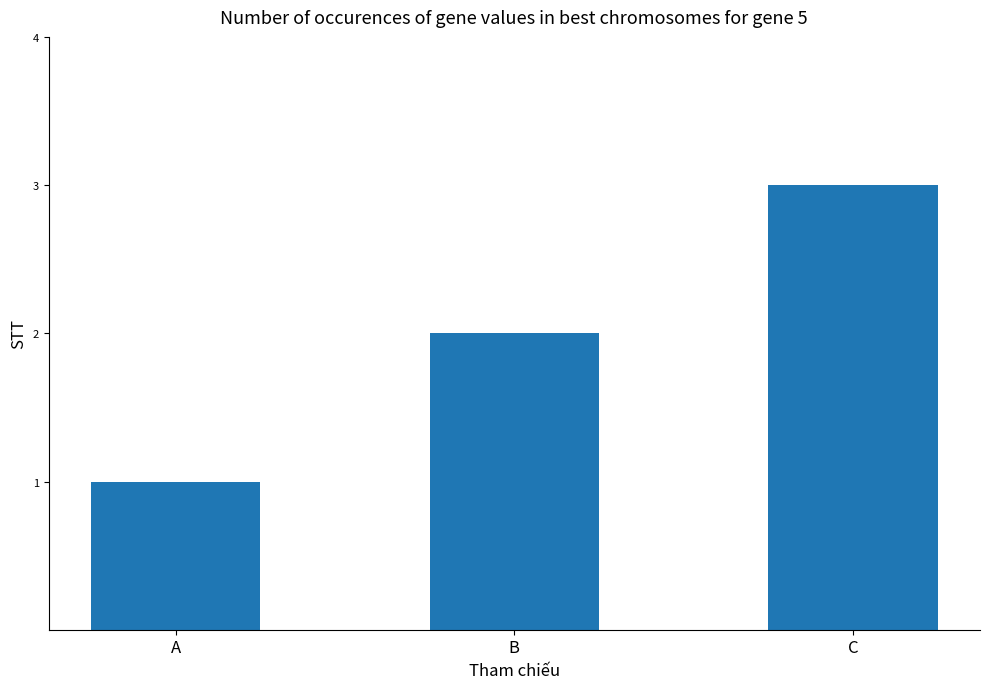

Reading left to right, what are all the values shown in this chart?

A=1	B=2	C=3